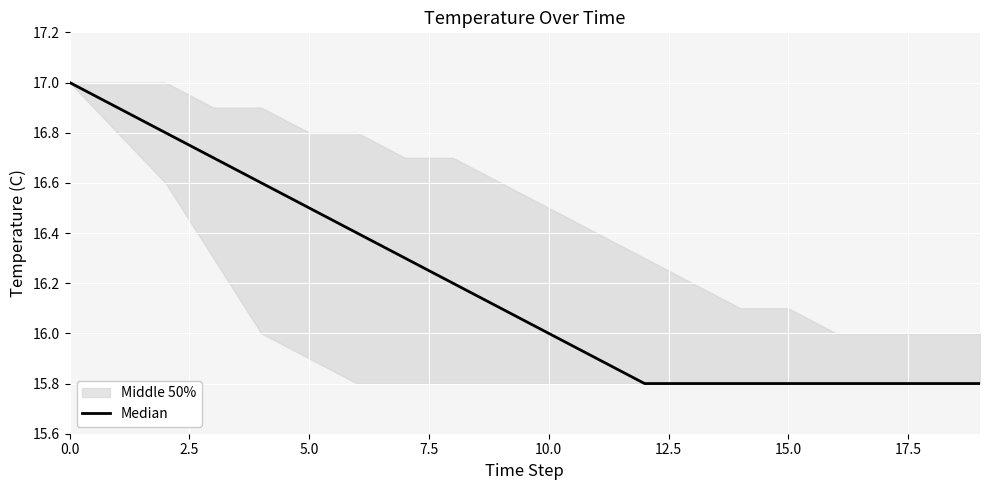

What is the minimum value shown in the chart?

15.8